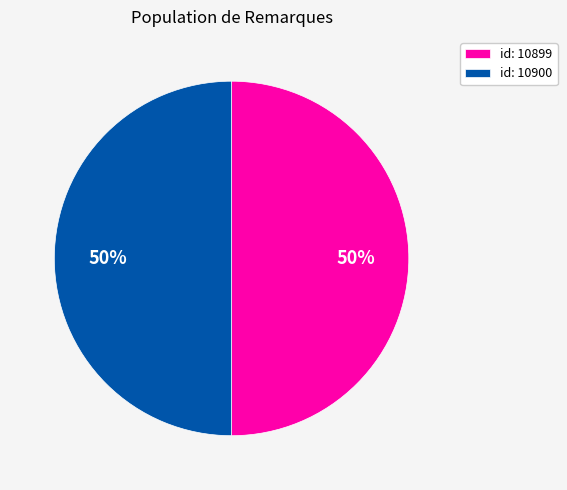

To the nearest percent, what is the average slice percentage?

50%